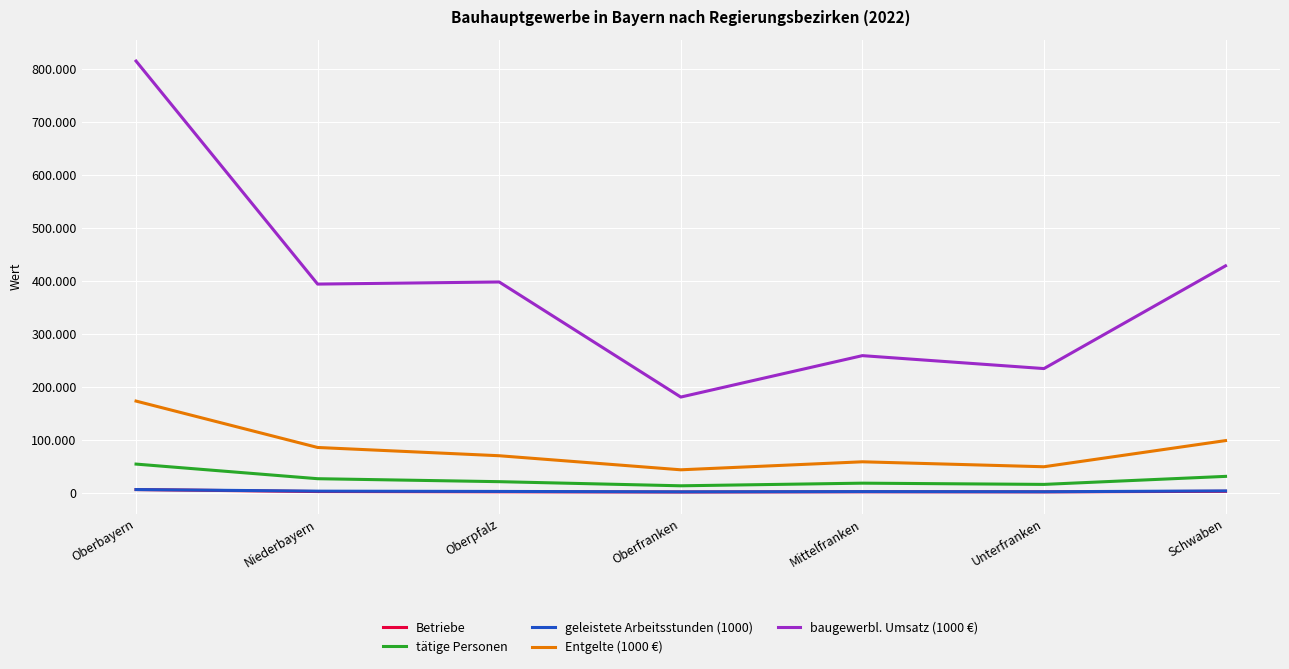

What is the difference between the highest and lowest values at Mittelfranken?

257250